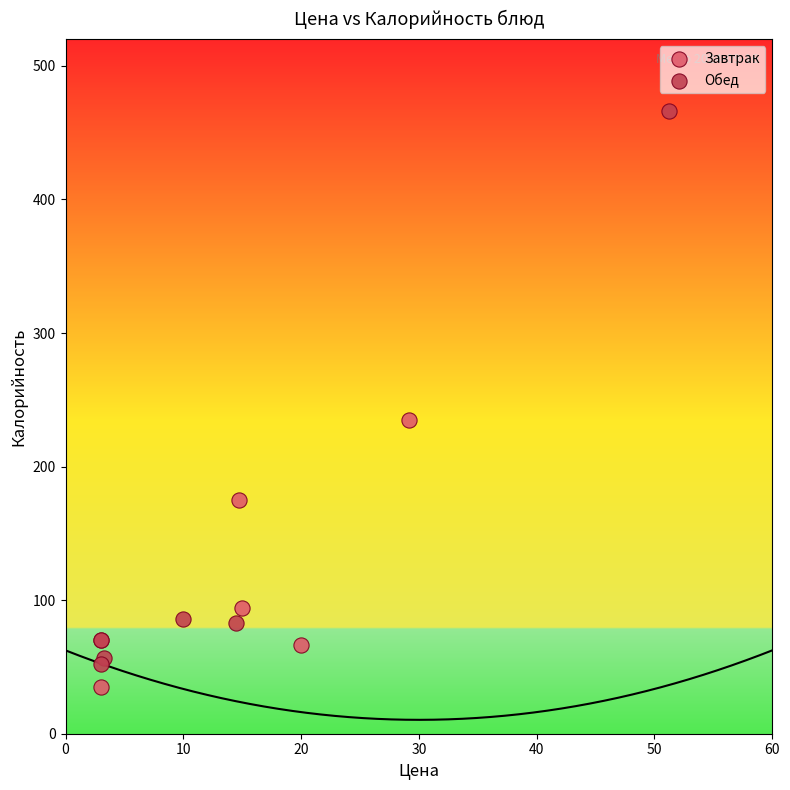

Which series reaches the maximum Y coordinate?

Обед